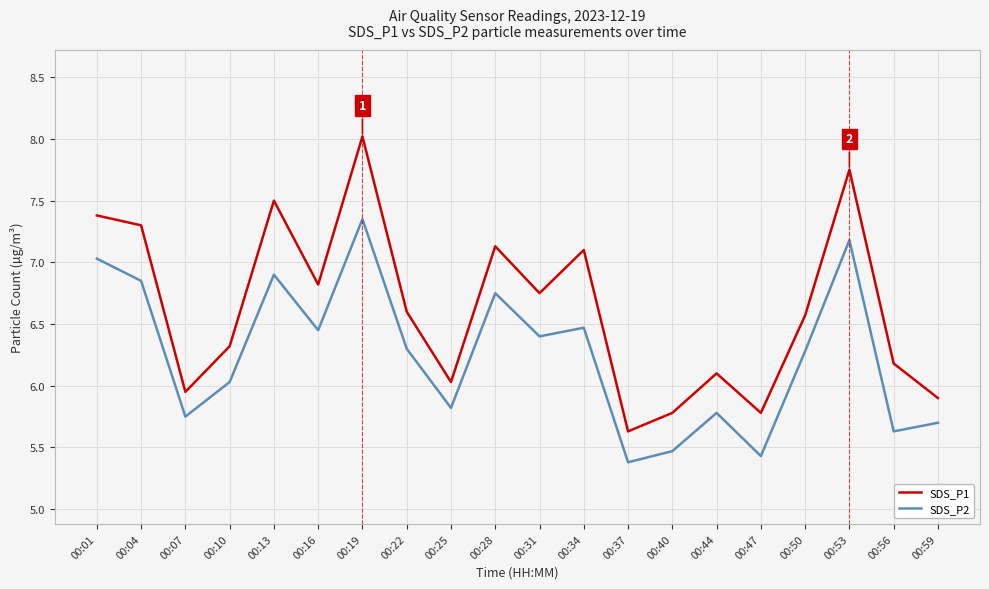

At 00:37, list the series in order from largest to smallest.

SDS_P1, SDS_P2